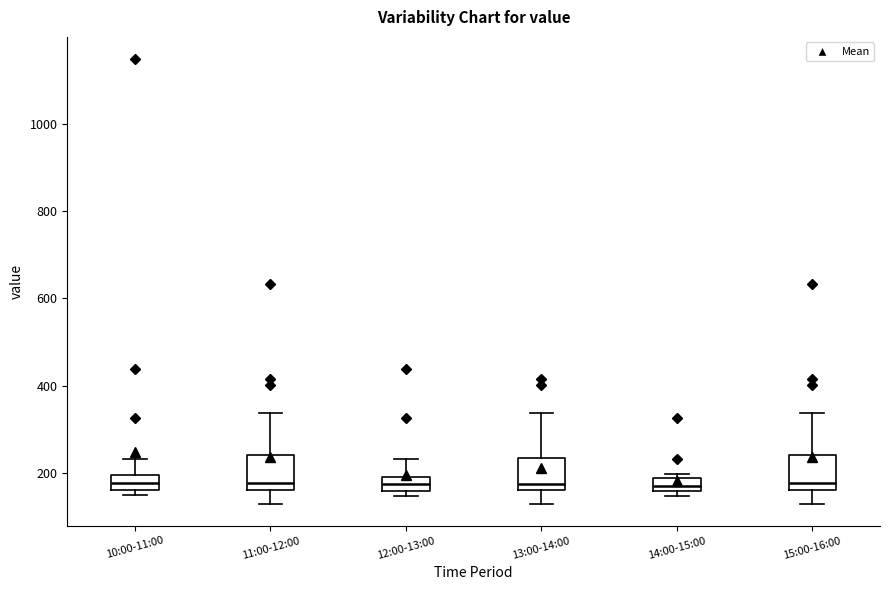

Where is the upper edge of the box for 14:00-15:00 on the y-axis? The values are not printed on the chart, so give them approximately, as read against the axis.

180